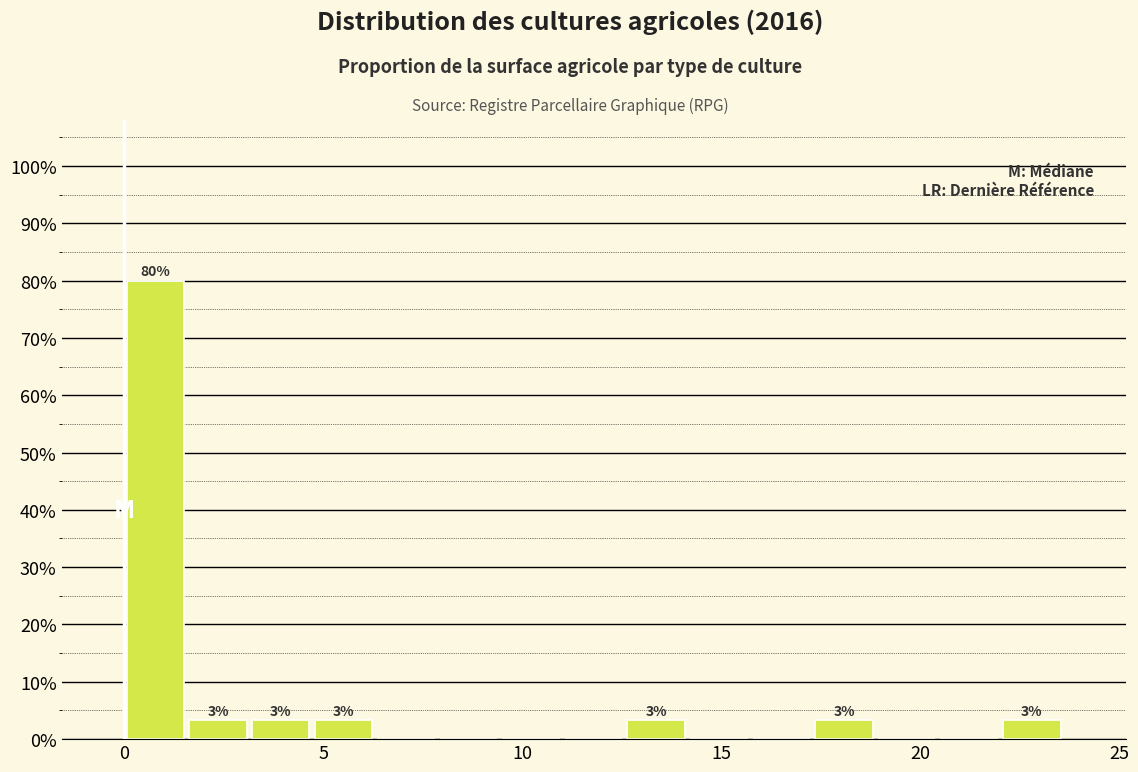

Read against the x-axis, roughly where is the centre of the tallest bar?

1.0